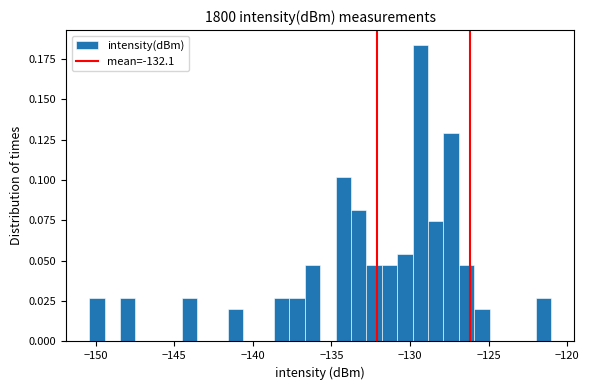

Around what value on the x-axis is the tallest bar? Give the approximate position of its centre, as read against the axis.

-129.5